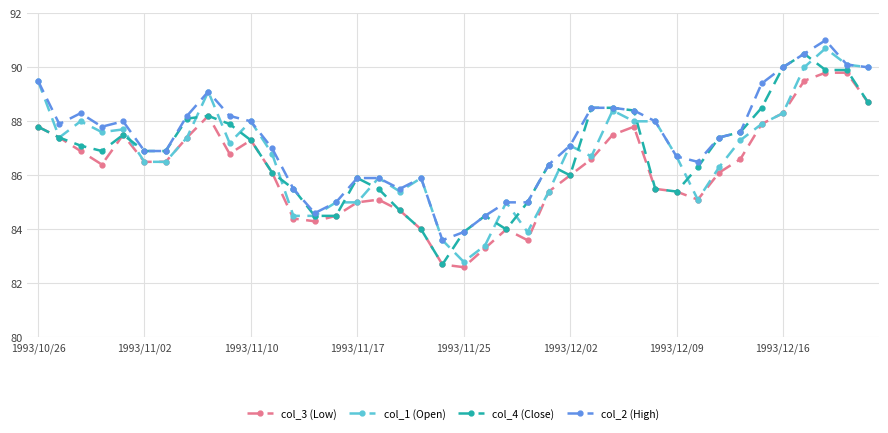

Which series has the largest total across all categories?

col_2 (High)